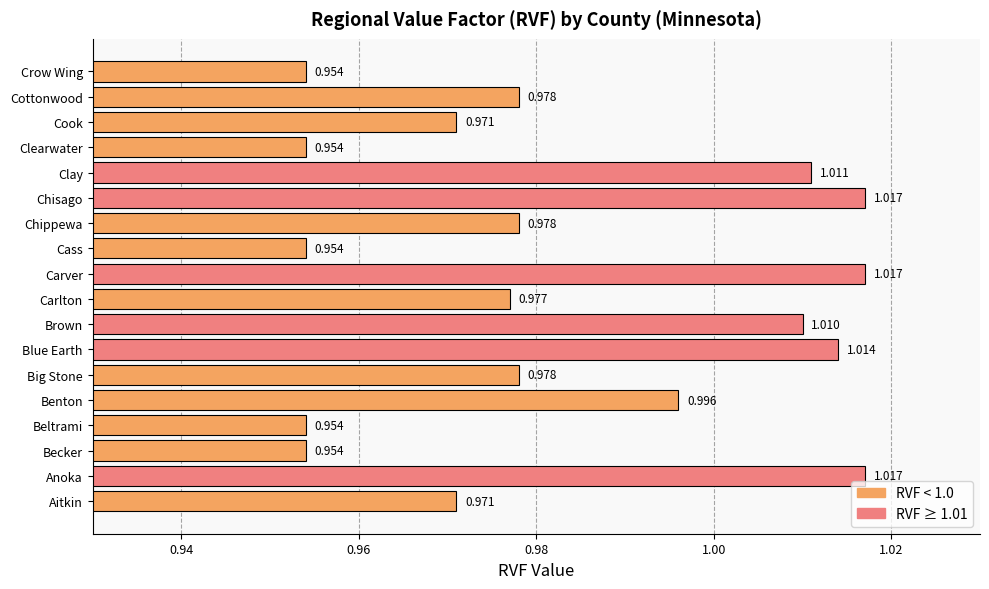

Between Clearwater and Cook, which is larger?

Cook